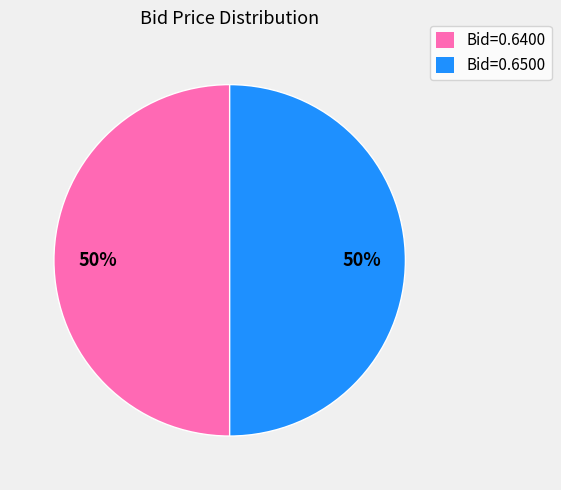

Is the sum of Bid=0.6400 and Bid=0.6500 greater than half?

Yes